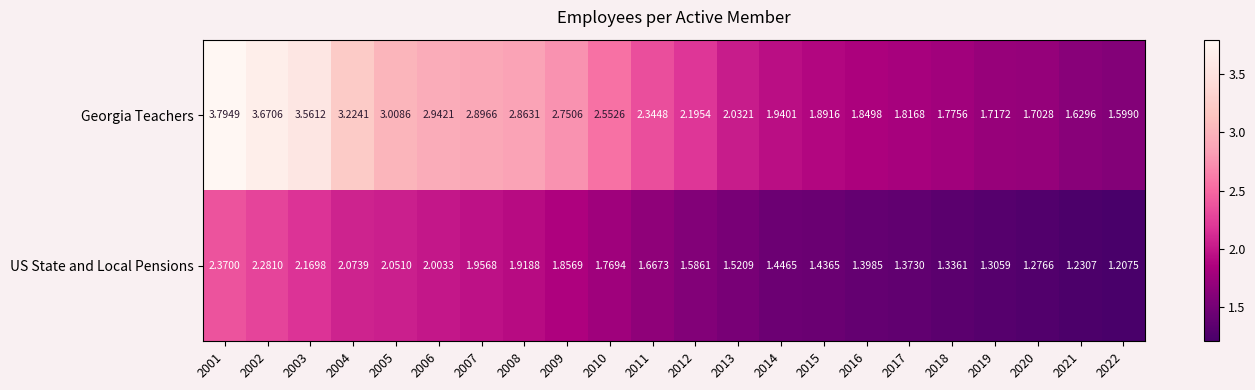

Which series changed the most between 2009 and 2016?

Georgia Teachers